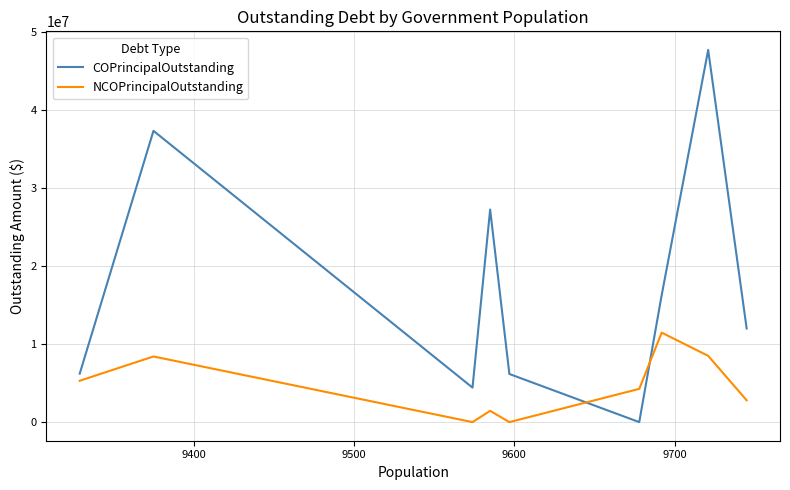

Which series has the largest total across all categories?

COPrincipalOutstanding